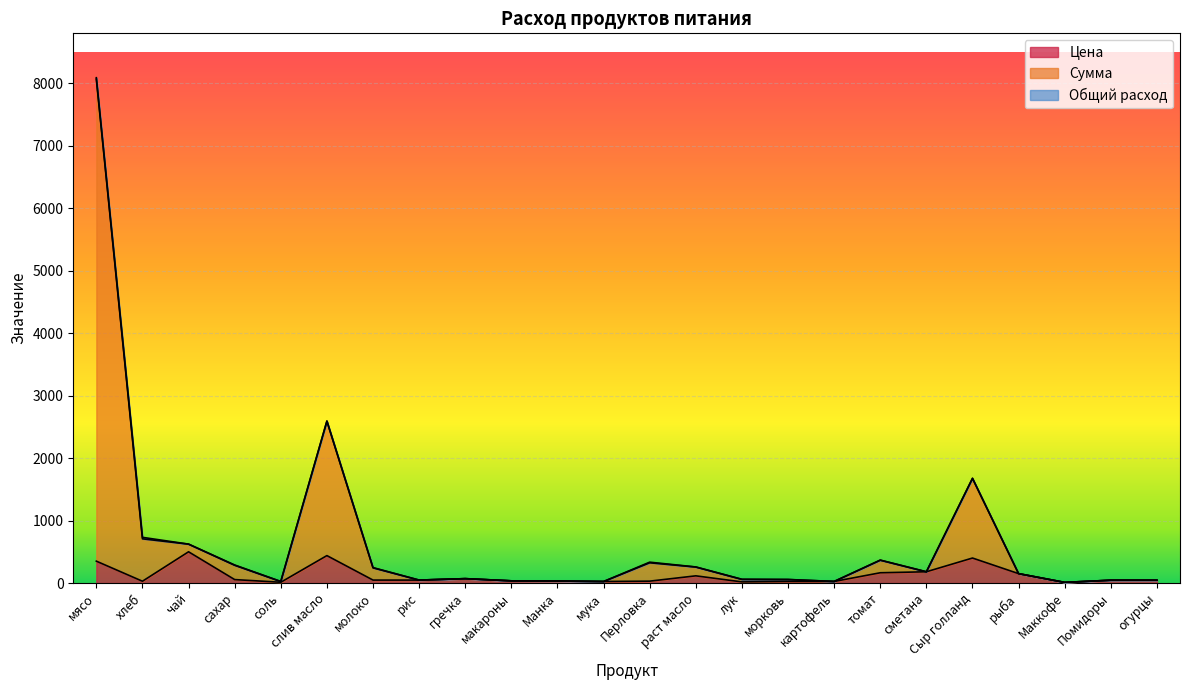

How many data points in Сумма are above 150?

11